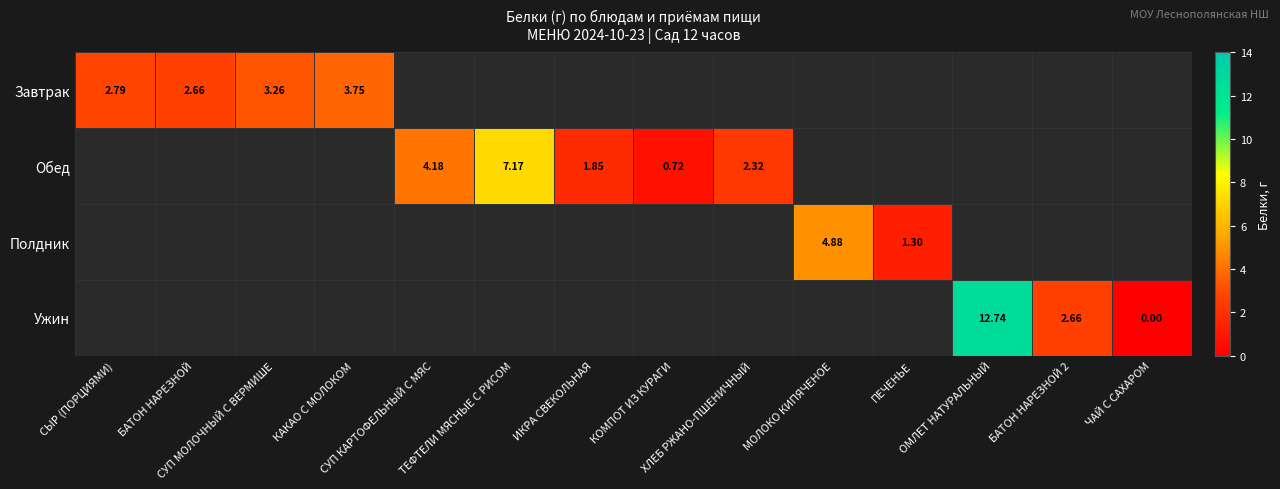

What is the difference between the maximum and minimum values in the Завтрак series?

1.1